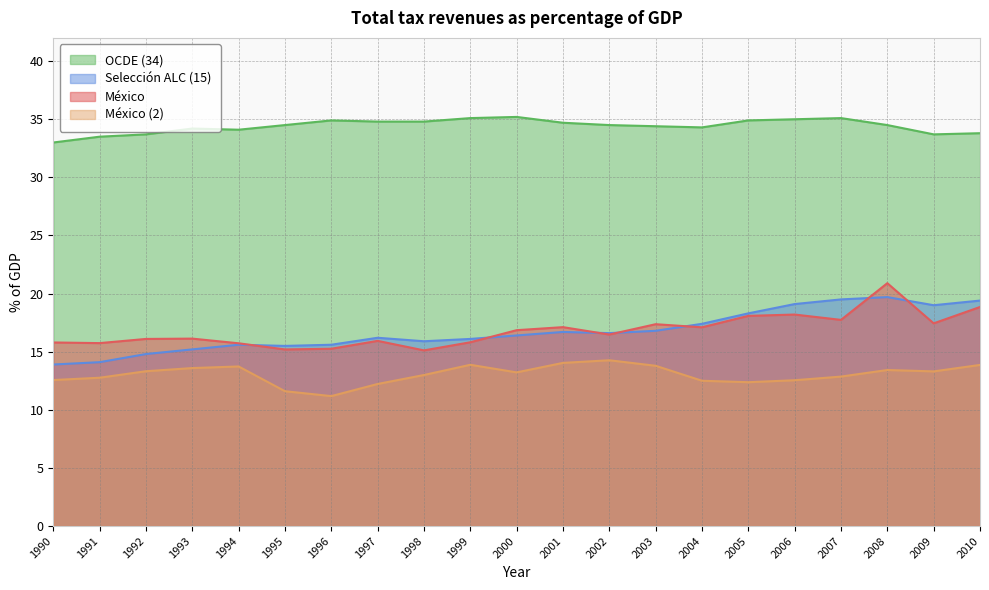

What value does the México series have at 2007?

17.7